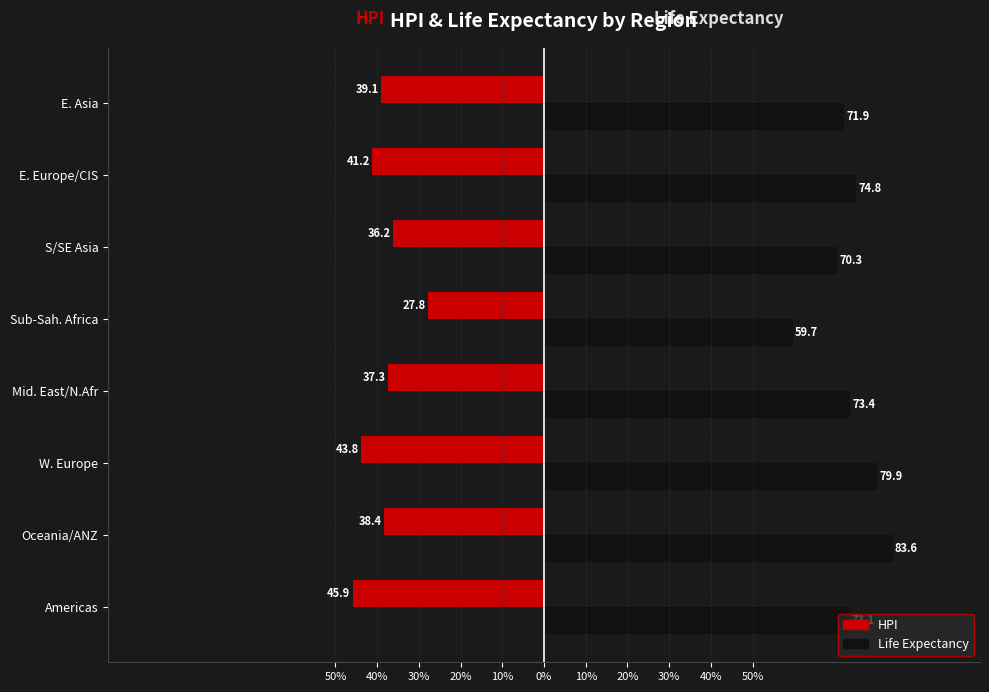

What is the difference between the maximum and minimum values in the HPI series?

18.1